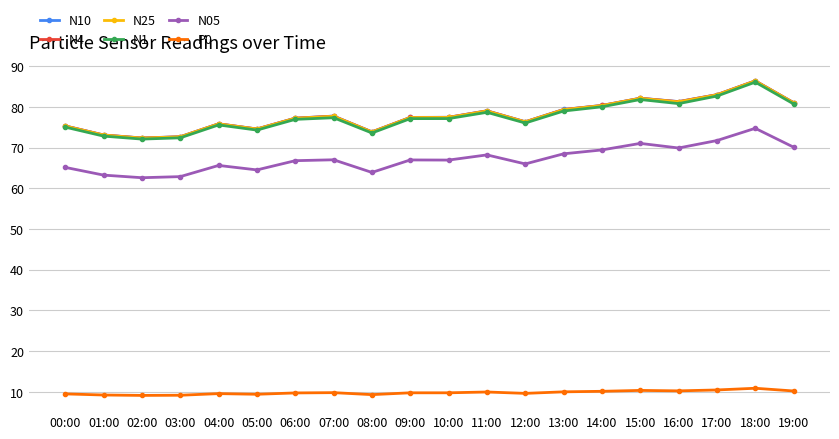

True or false: N05 has more than 1 points higher than both neighbors.

True